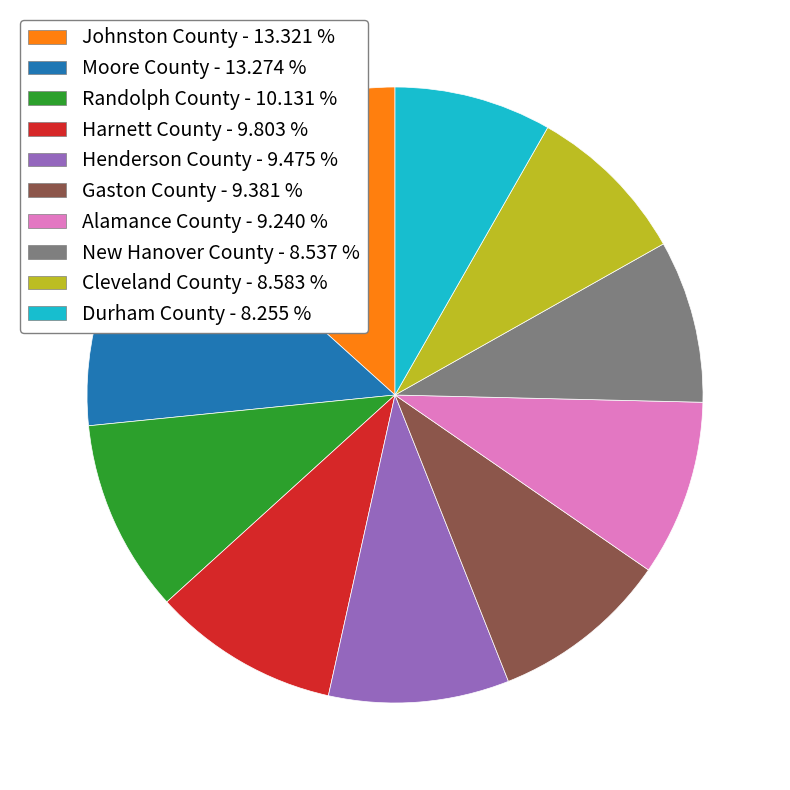

What is the ratio of the value at Alamance County - 9.240 % to the value at Randolph County - 10.131 %?

0.9